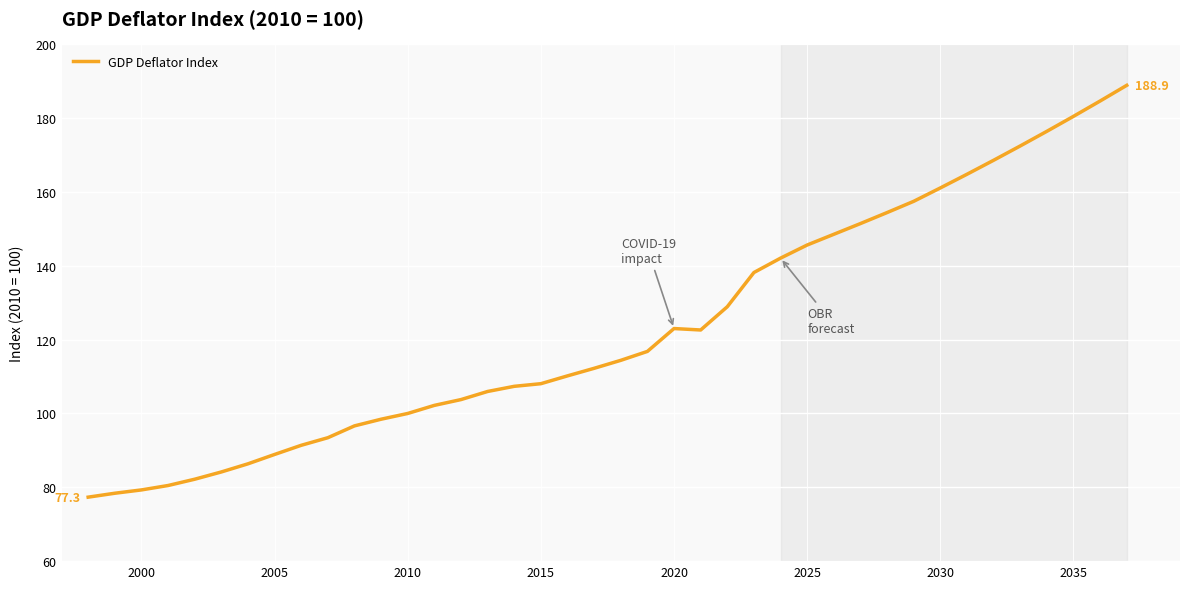

What is the greatest value displayed?

188.9